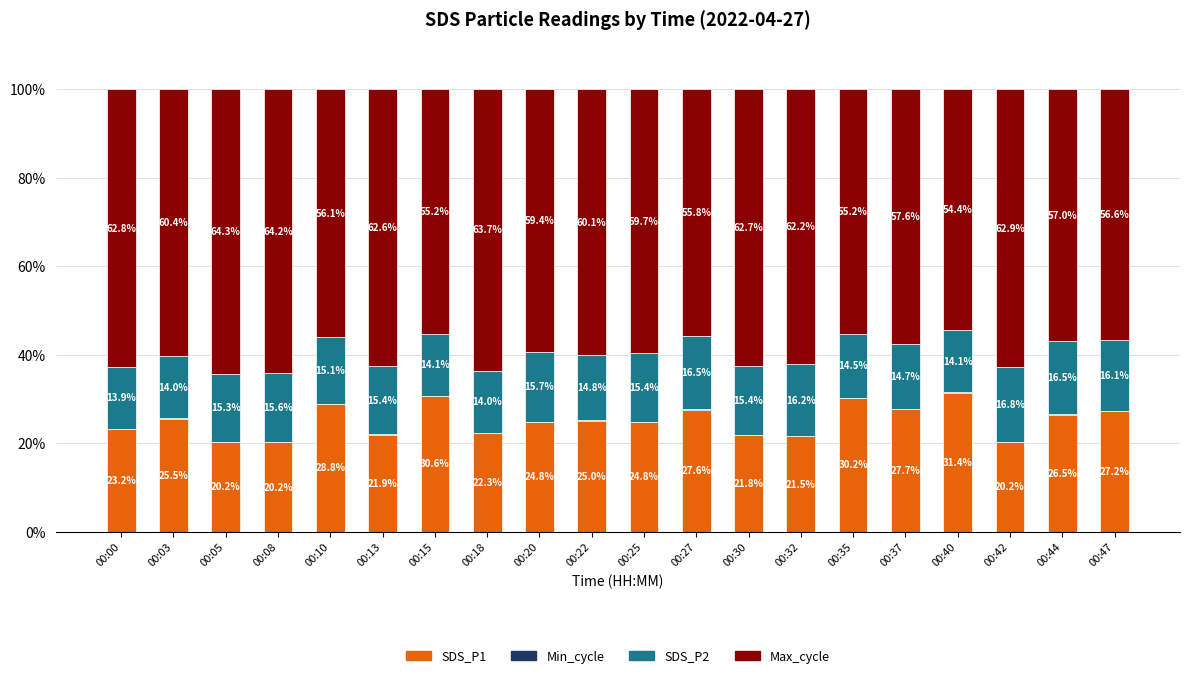

Are the bars horizontal?

No